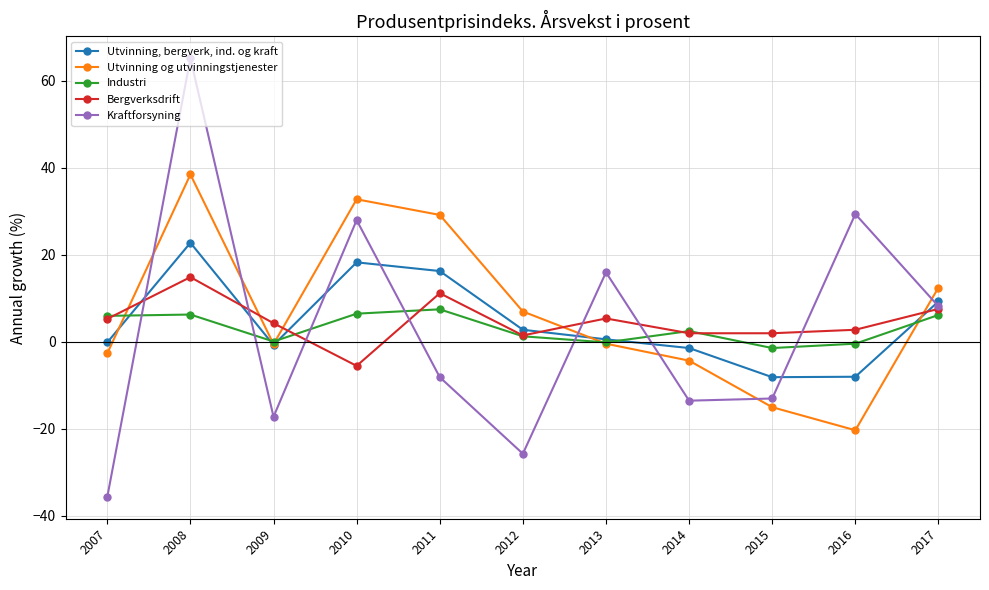

How many values in the Industri series exceed 2?

6